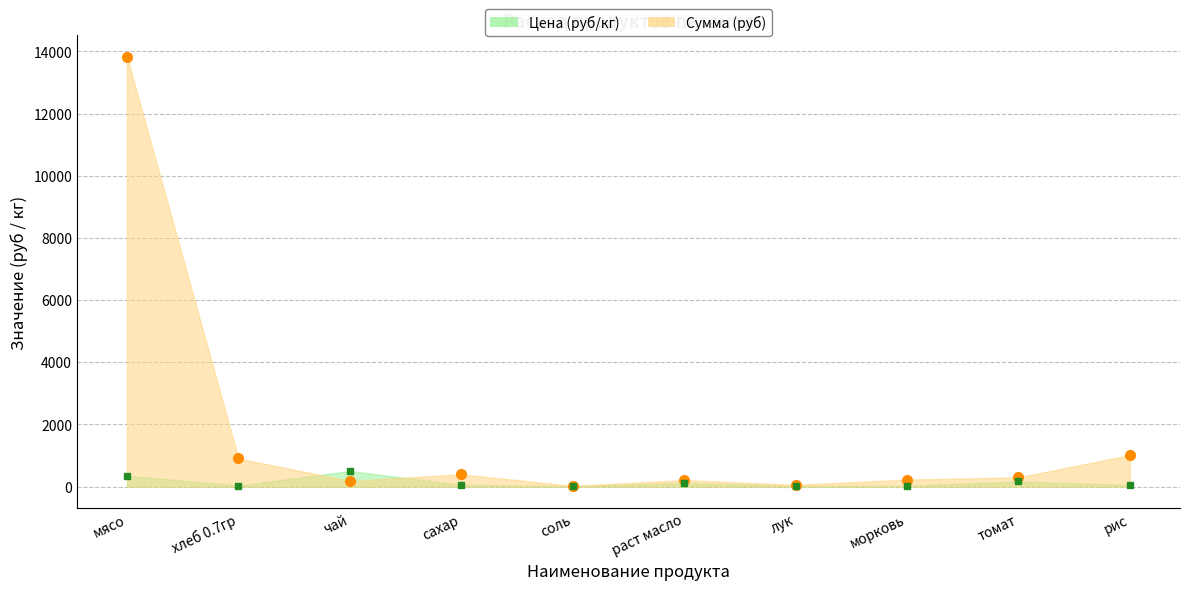

What is the highest value of the Сумма series?

13821.5